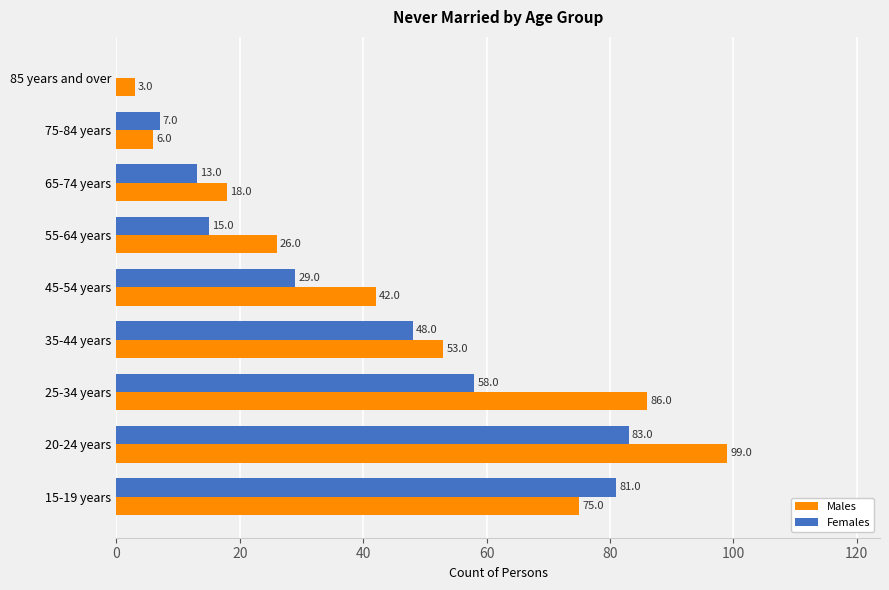

What is the sum of the Females values at 20-24 years and 85 years and over?

83